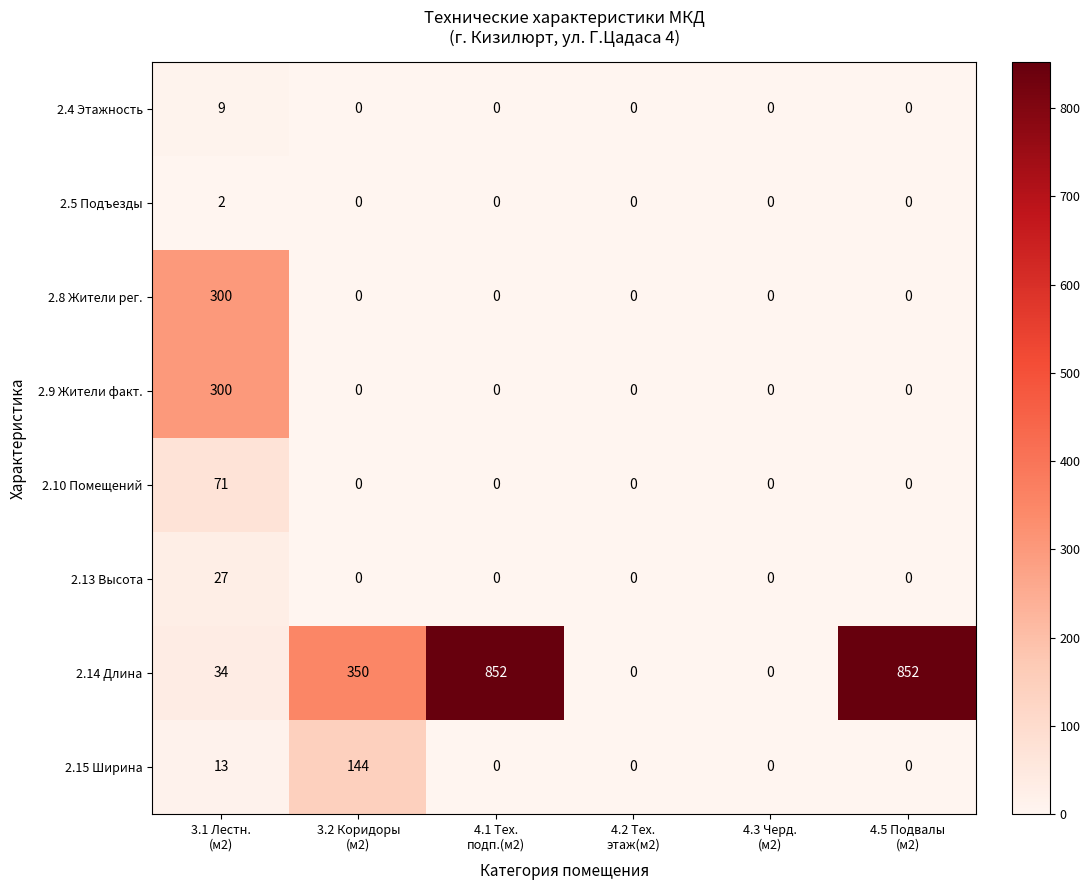

What is the difference between the maximum and minimum values in the 2.8 Жители рег. series?

300